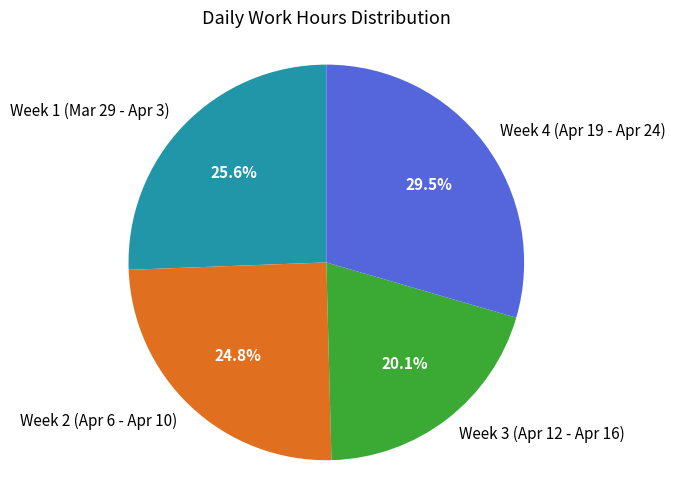

Which has a higher value, Week 1 (Mar 29 - Apr 3) or Week 4 (Apr 19 - Apr 24)?

Week 4 (Apr 19 - Apr 24)